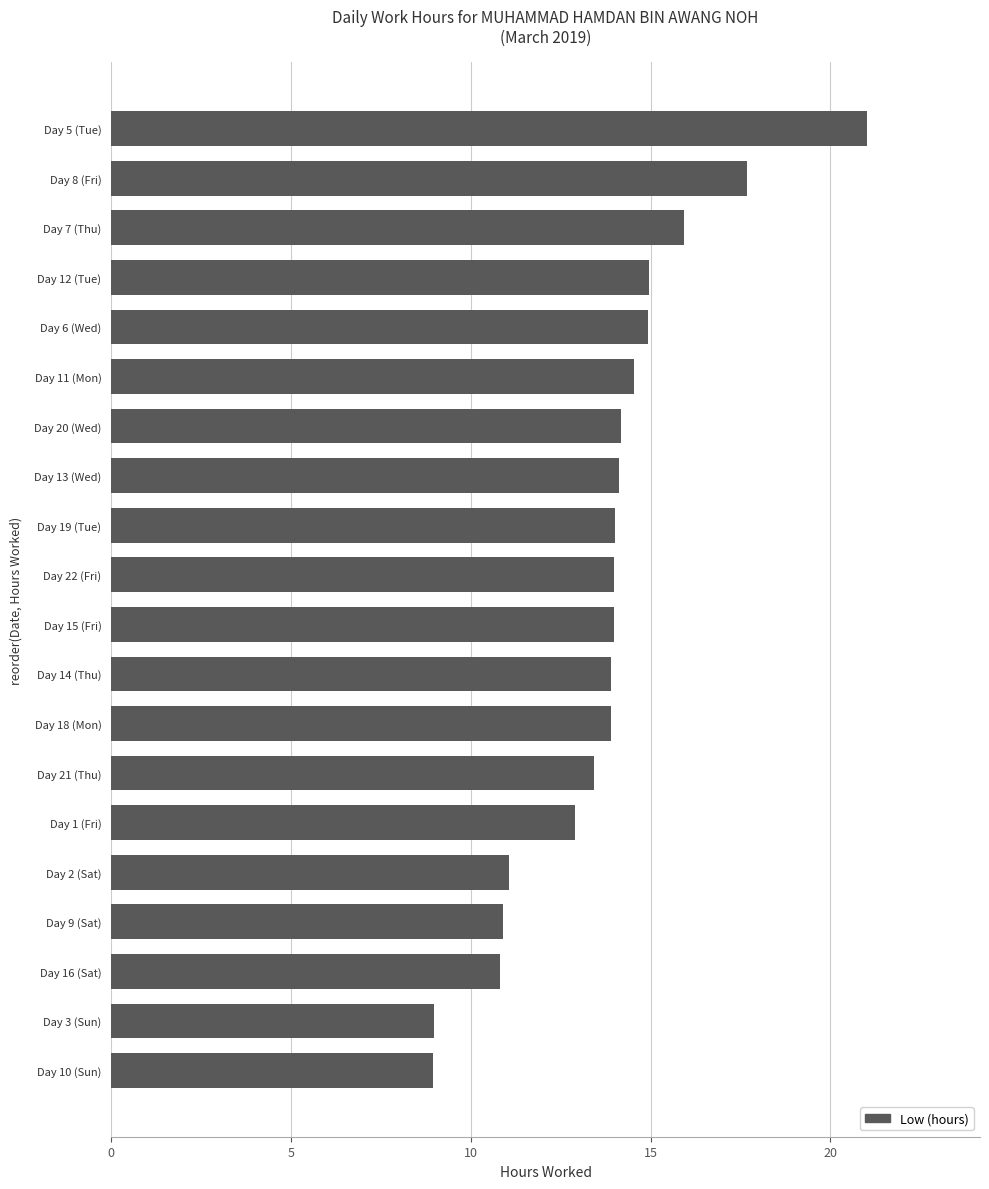

True or false: the data shows 25.0 at Day 6 (Wed).

False